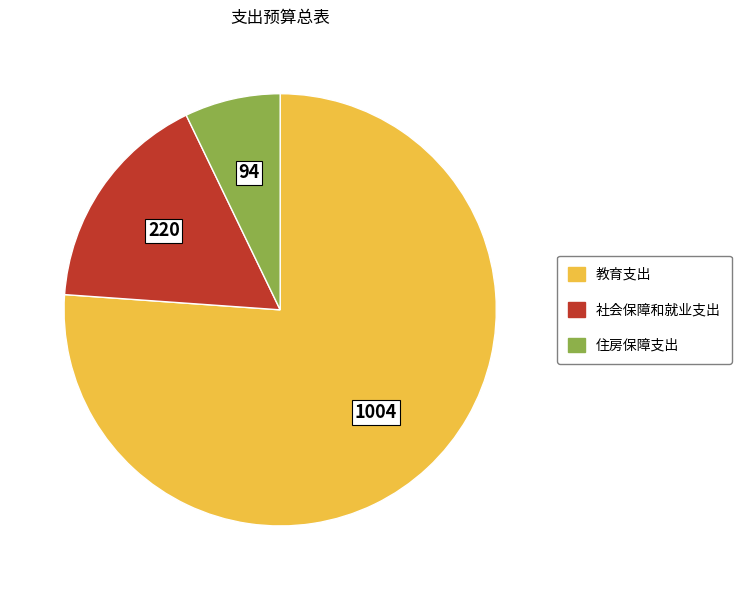

What is the ratio of the value at 住房保障支出 to the value at 教育支出?

0.1